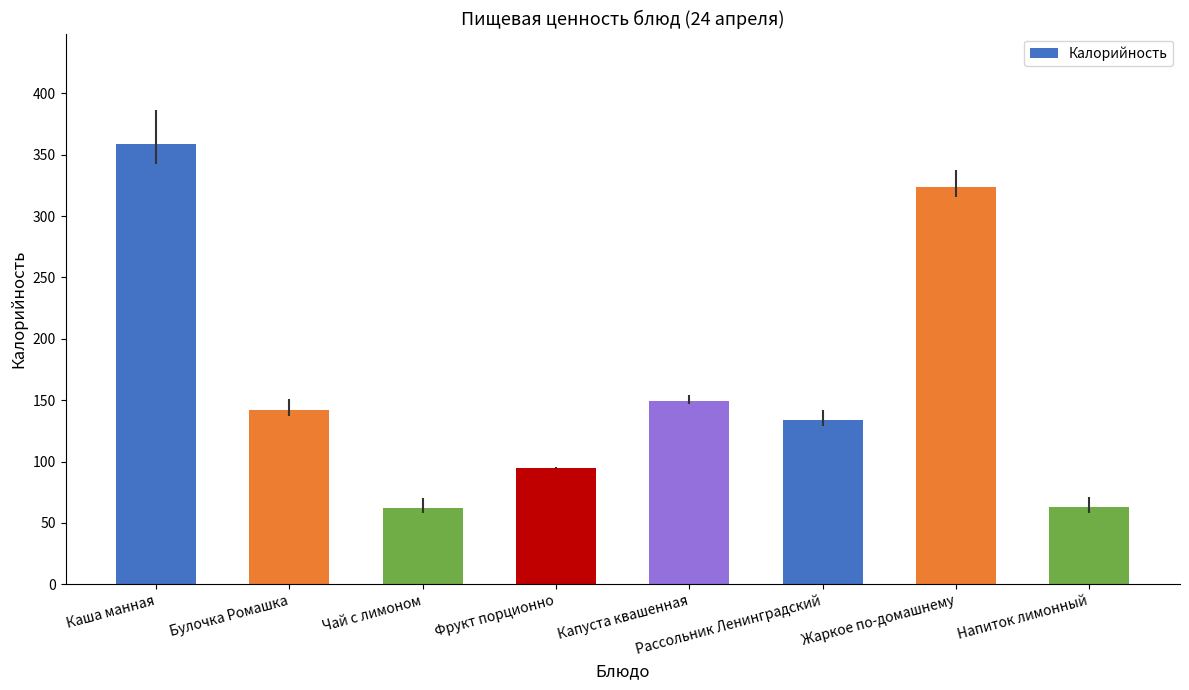

How many bars are there in total?

8